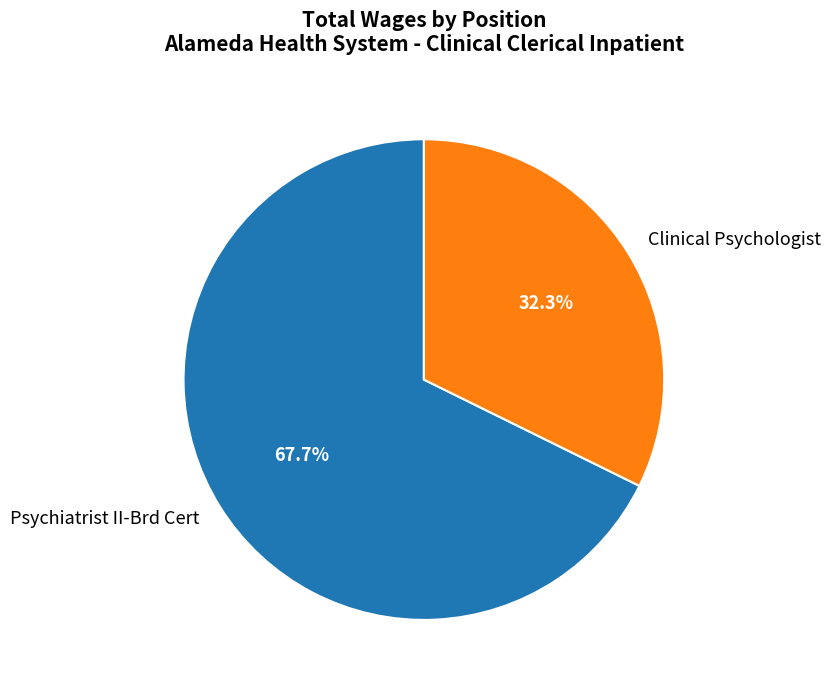

Is it true that Clinical Psychologist is 42% of the pie?

False